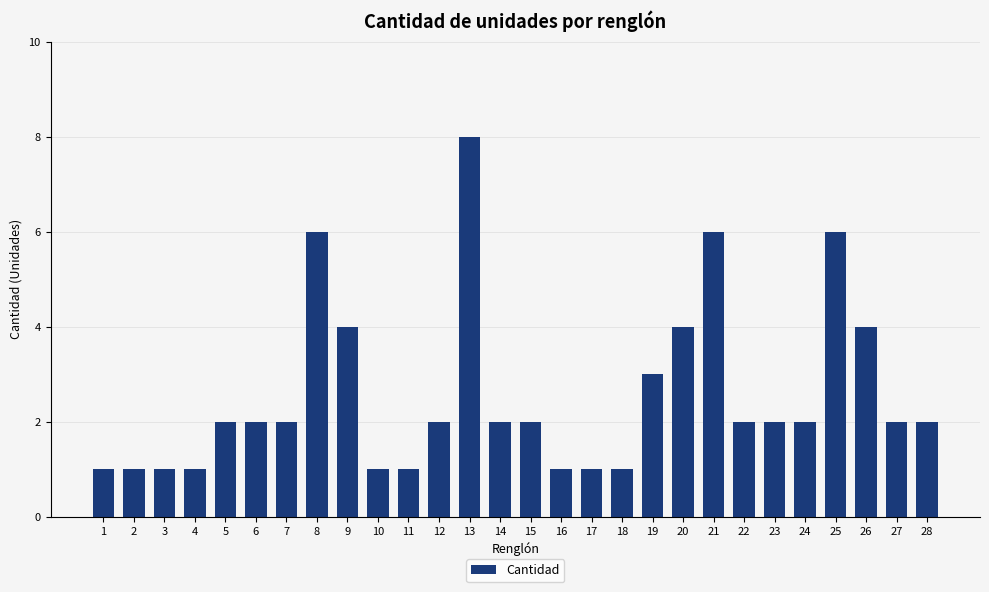

How many distinct data groups are displayed?

1